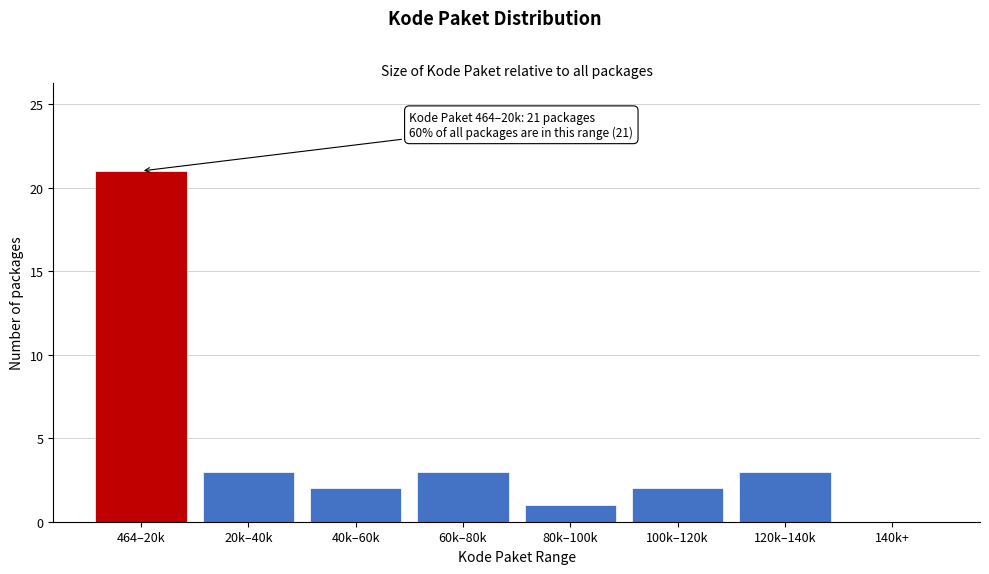

Reading right to left, transcribe all the data shown in this chart.

140k+=0	120k–140k=3	100k–120k=2	80k–100k=1	60k–80k=3	40k–60k=2	20k–40k=3	464–20k=21